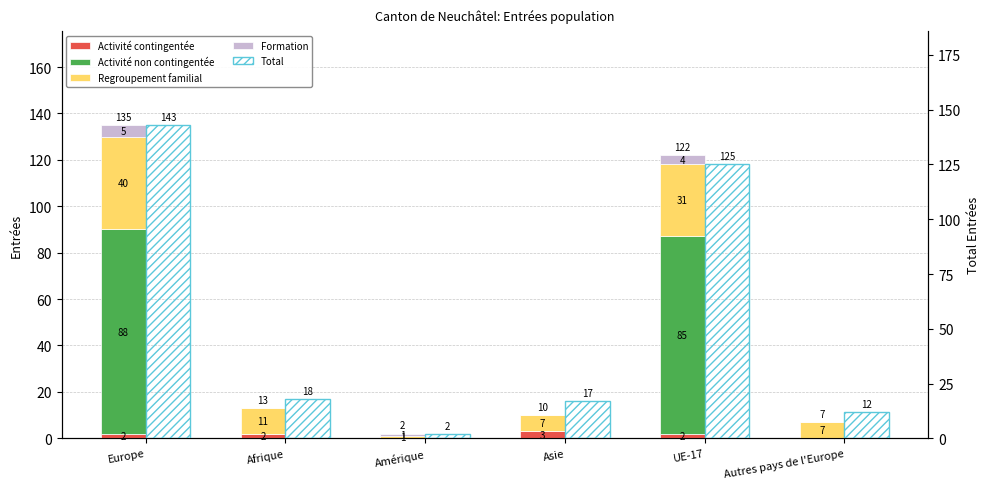

What is the sum of the Total values at Asie and UE-17?

142